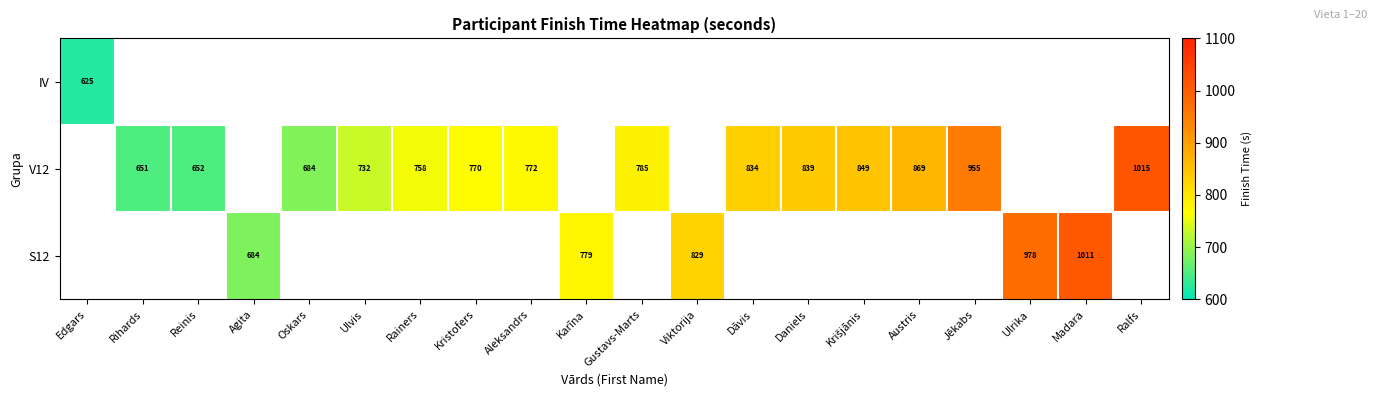

At how many categories does at least one series exceed 991?

2